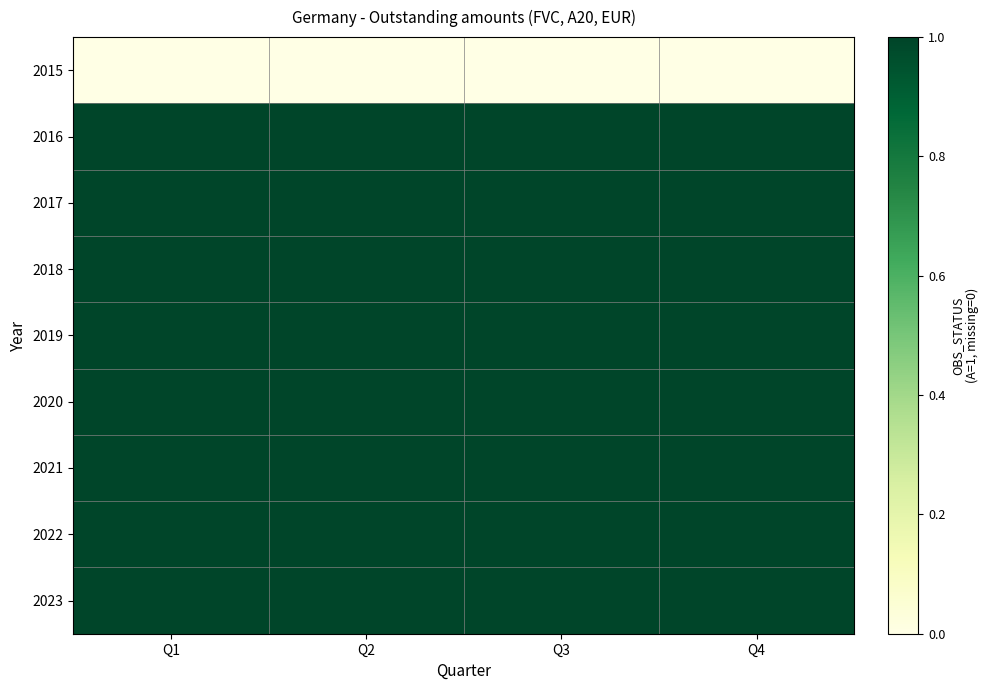

At how many categories does at least one series exceed 0?

4